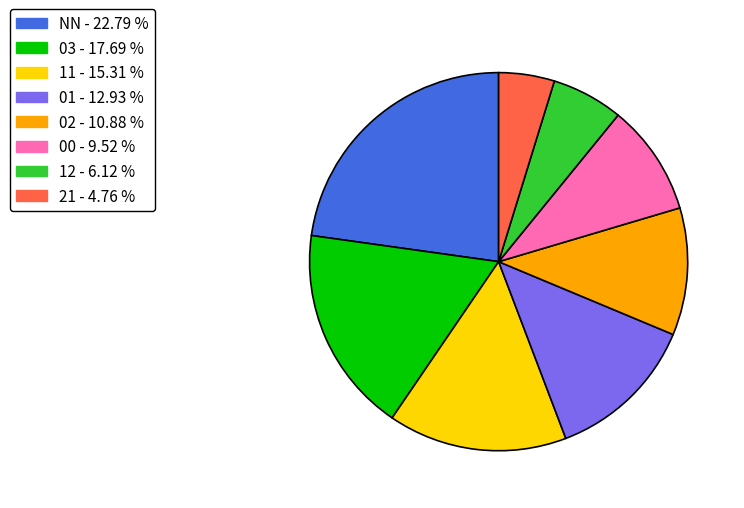

Is there a majority slice in this chart?

No